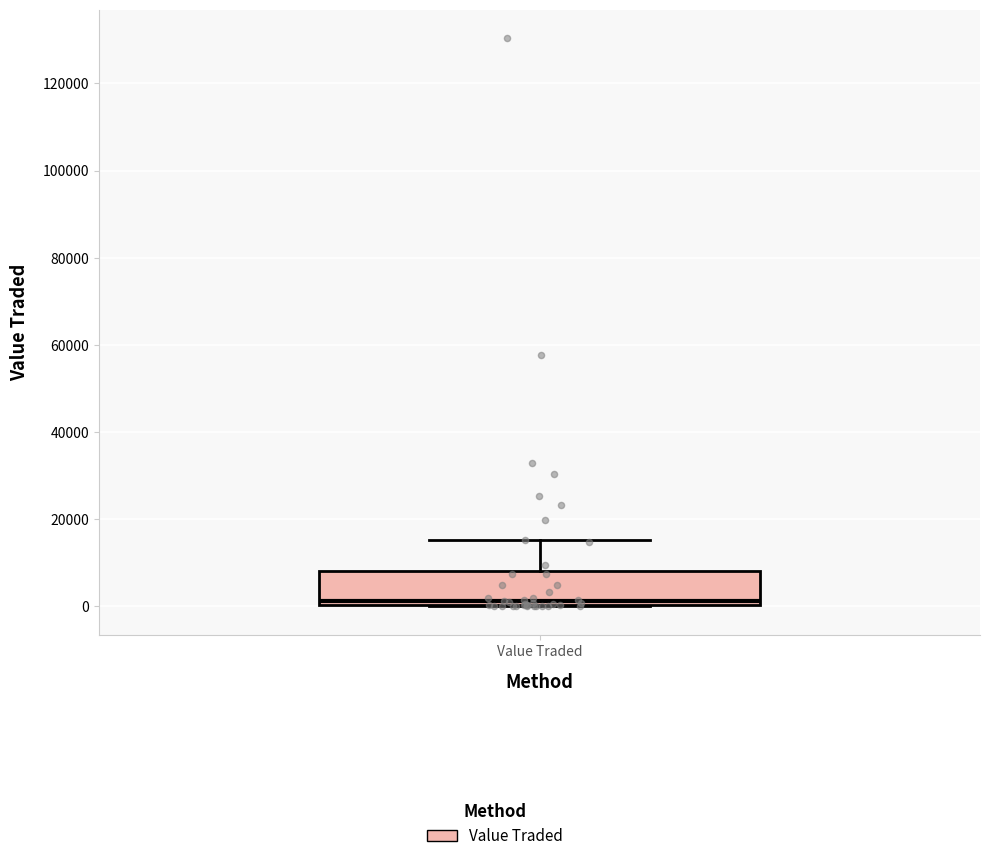

Read this box plot against the y-axis: the position of the median line, the range covered by the box, and the ends of both whiskers. The values are not printed on the chart, so give them approximately, as read against the axis.

median 2000, box 0 to 8000, whiskers 0 to 16000